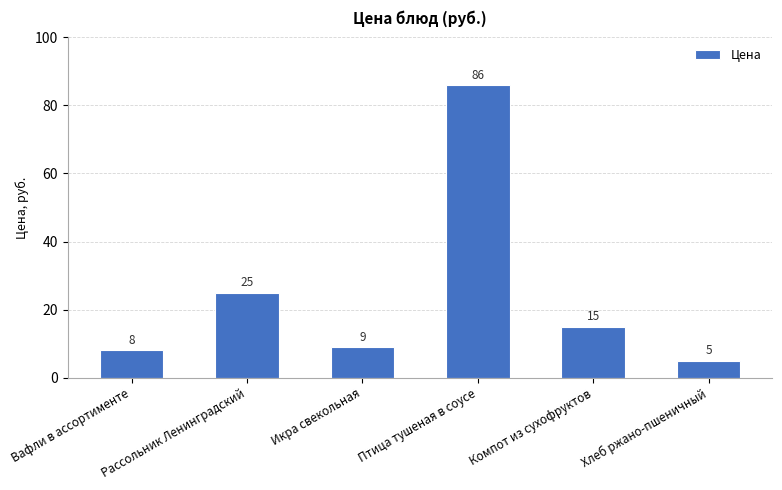

List the labels in order of value, largest first.

Птица тушеная в соусе, Рассольник Ленинградский, Компот из сухофруктов, Икра свекольная, Вафли в ассортименте, Хлеб ржано-пшеничный